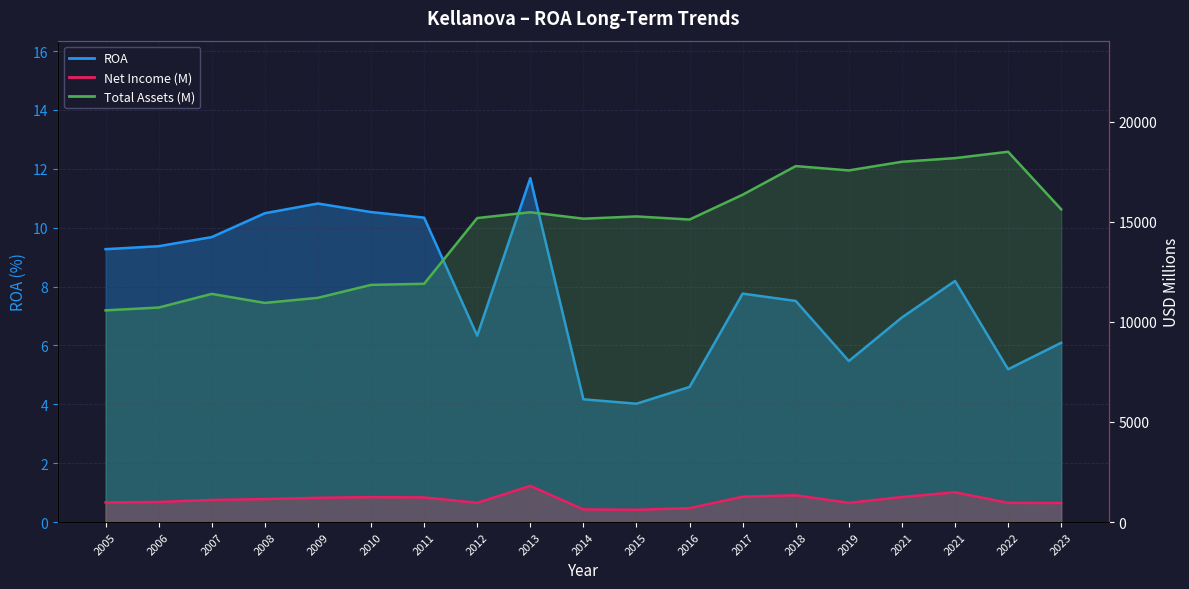

How many data points in Net Income (M) are above 1103?

9